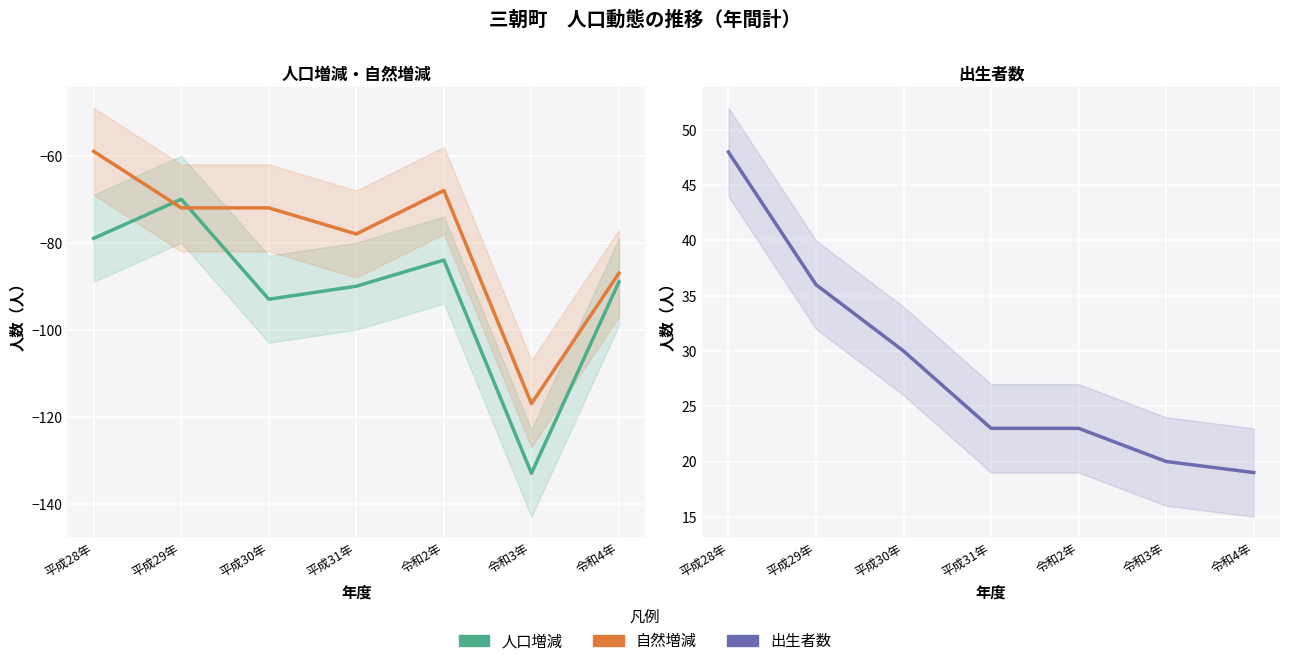

What is the sum of the 自然増減 values at 令和4年 and 令和2年?

-155